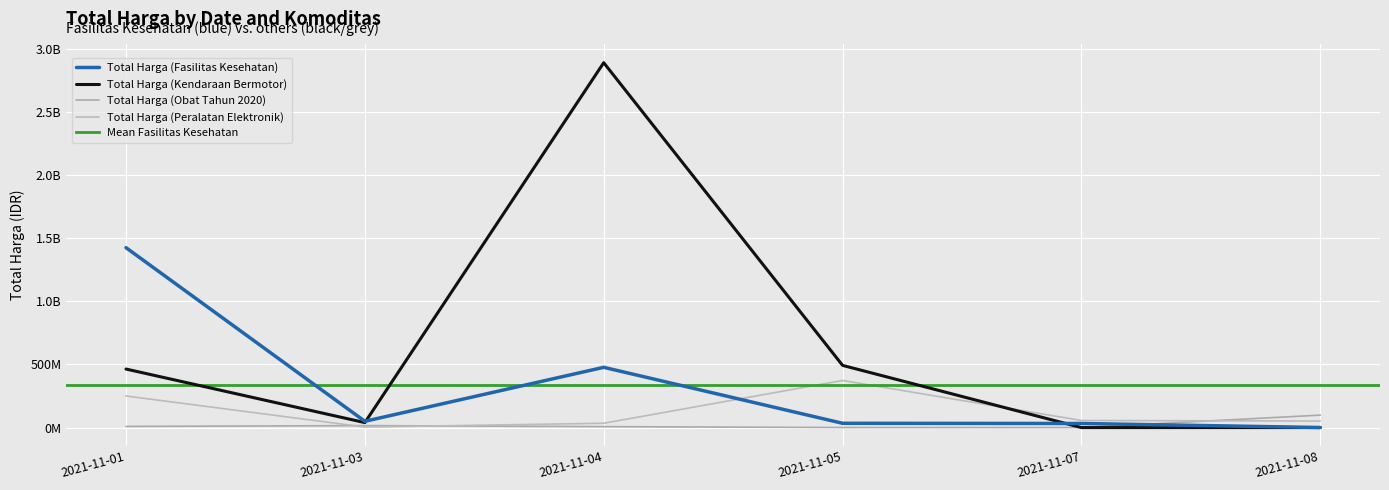

Which series has the largest total across all categories?

Total Harga (Kendaraan Bermotor)